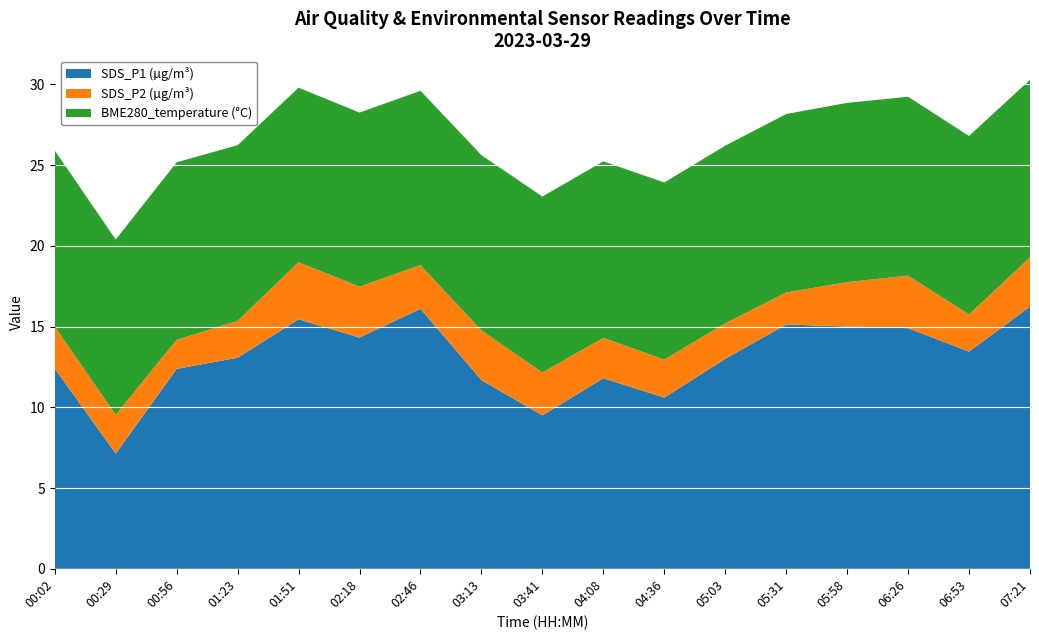

What is the total value across all series at 06:53?

26.8